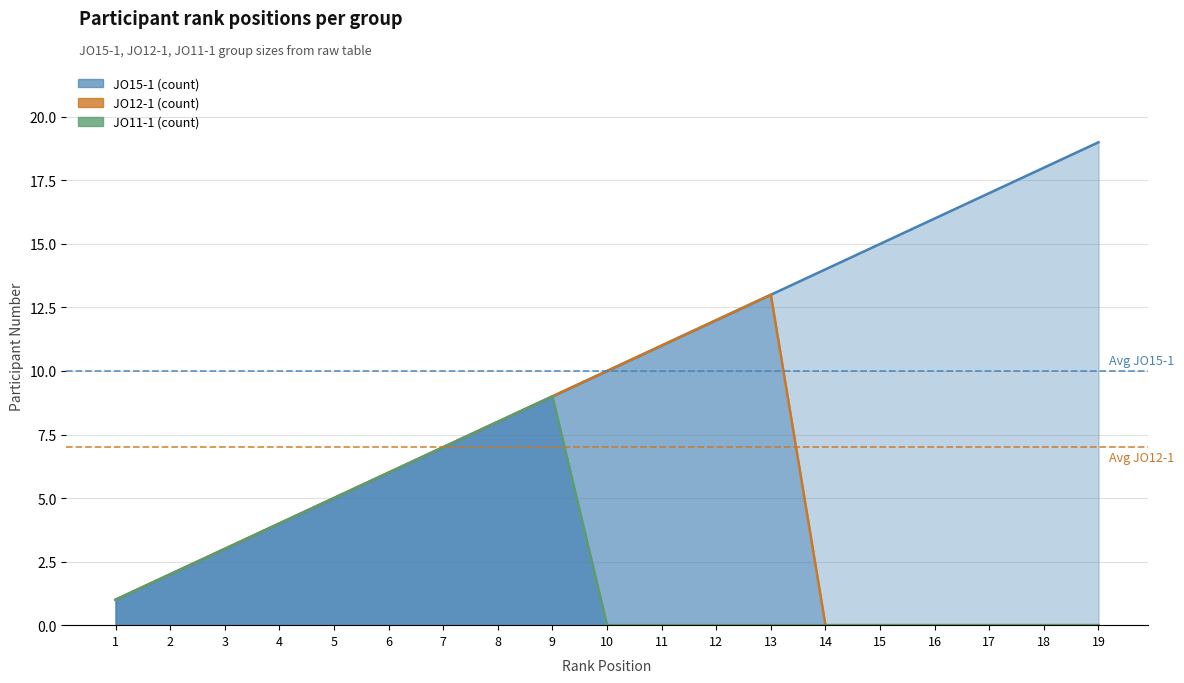

Which label corresponds to the largest value in the chart?

19